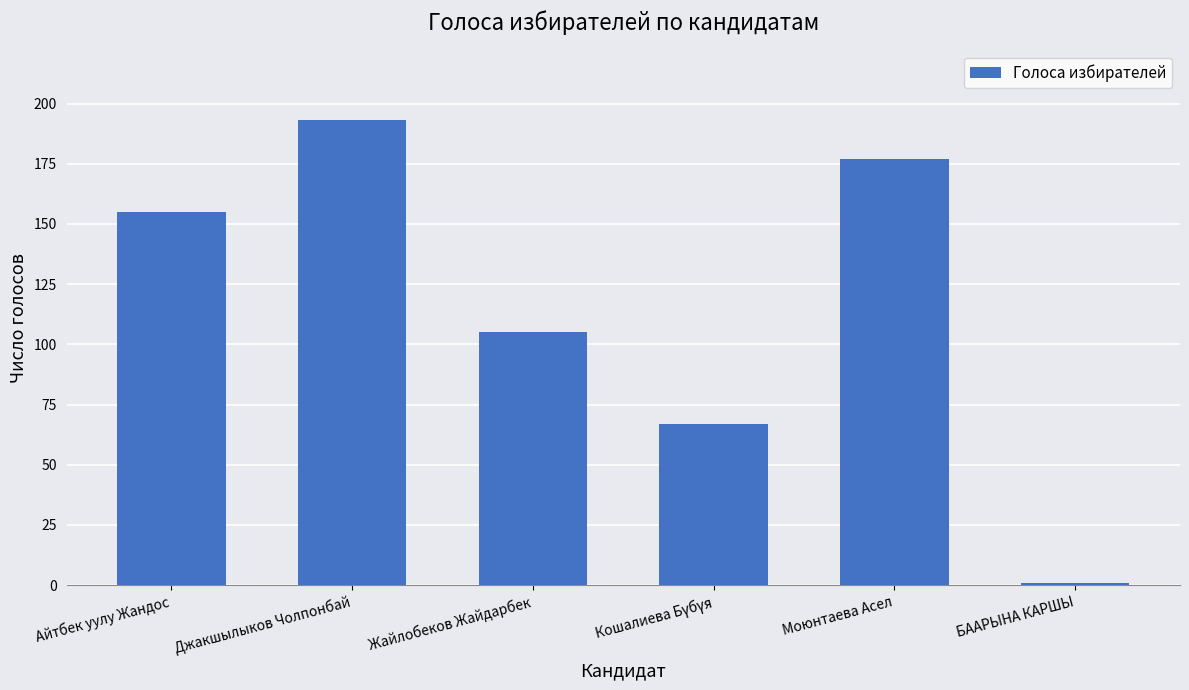

What position from the left is БААРЫНА КАРШЫ?

6